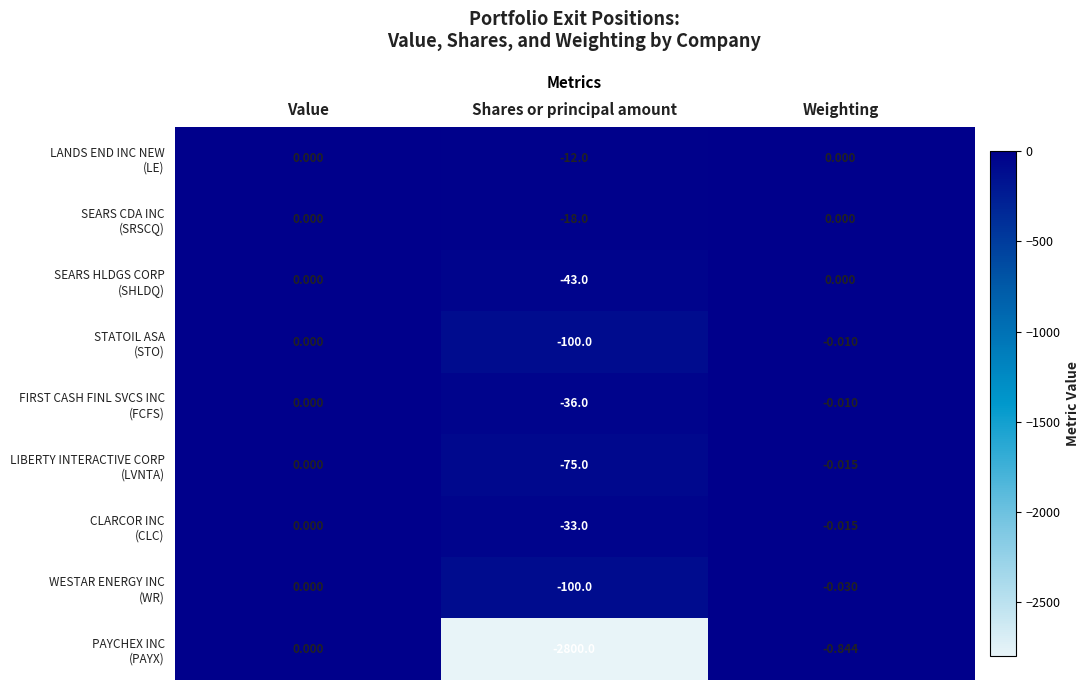

At which category is the sum across all series the highest?

Value